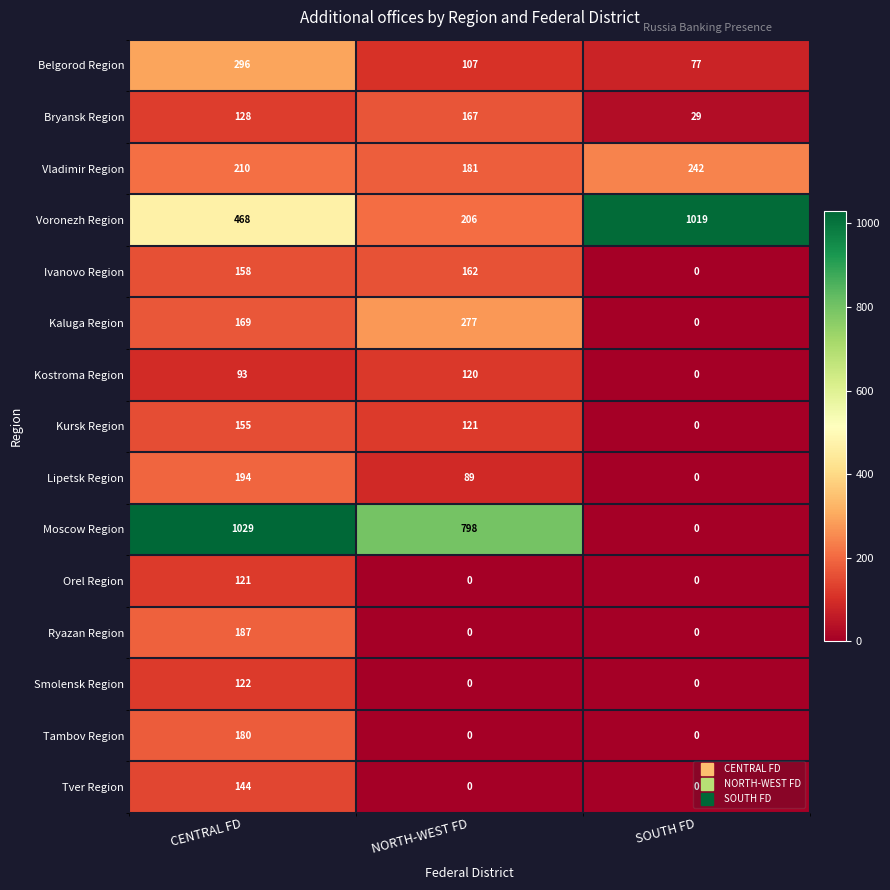

At which label is Vladimir Region closest to 211?

CENTRAL FD